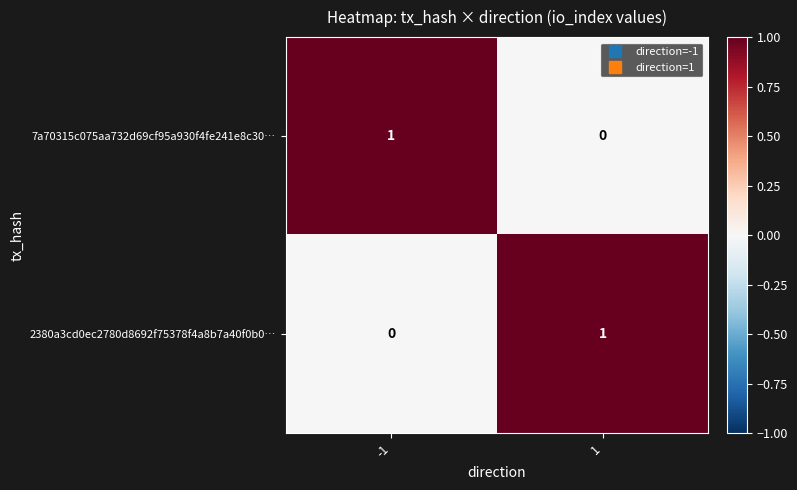

What is the greatest value displayed?

1